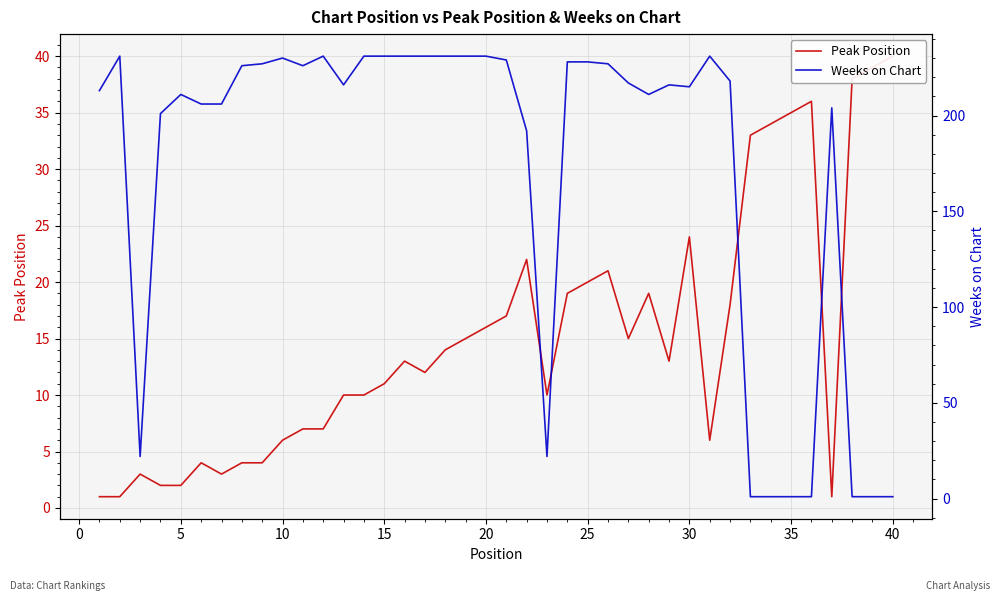

Does the chart have visible grid lines?

Yes